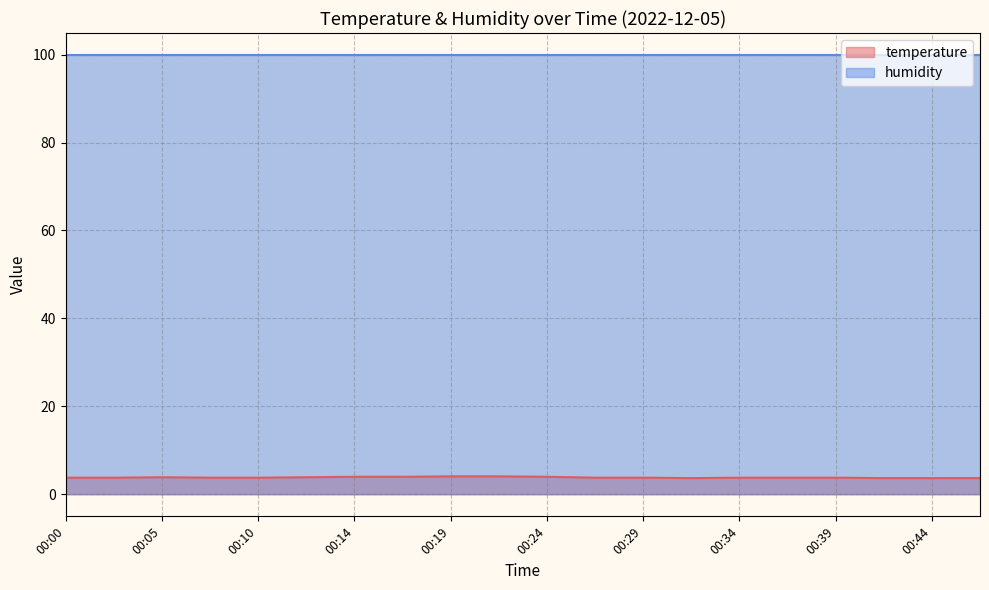

Between 00:14 and 00:05, which is larger?

00:14